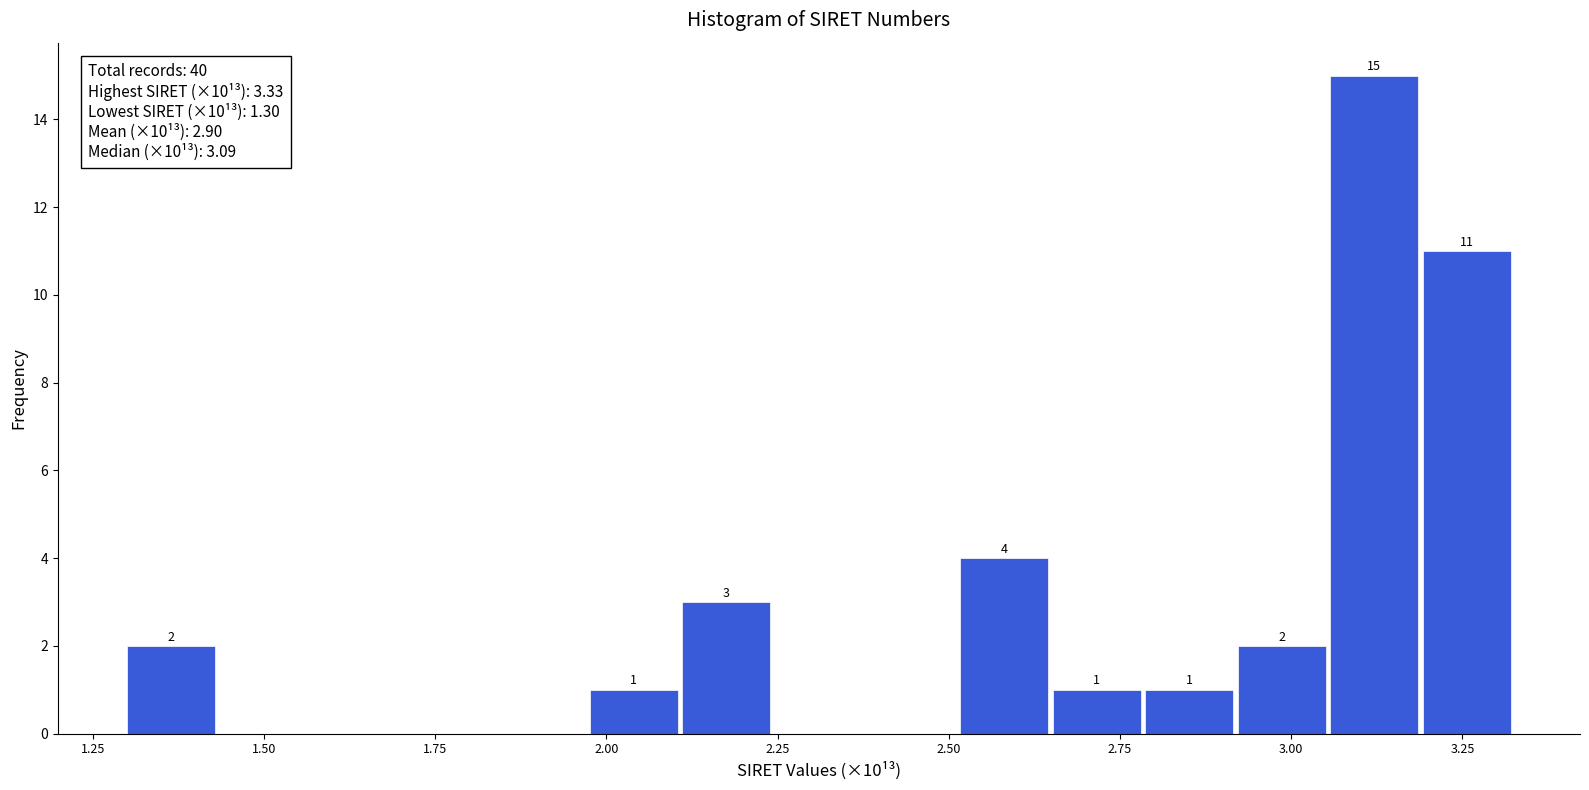

Around what value on the x-axis is the tallest bar? Give the approximate position of its centre, as read against the axis.

3.10